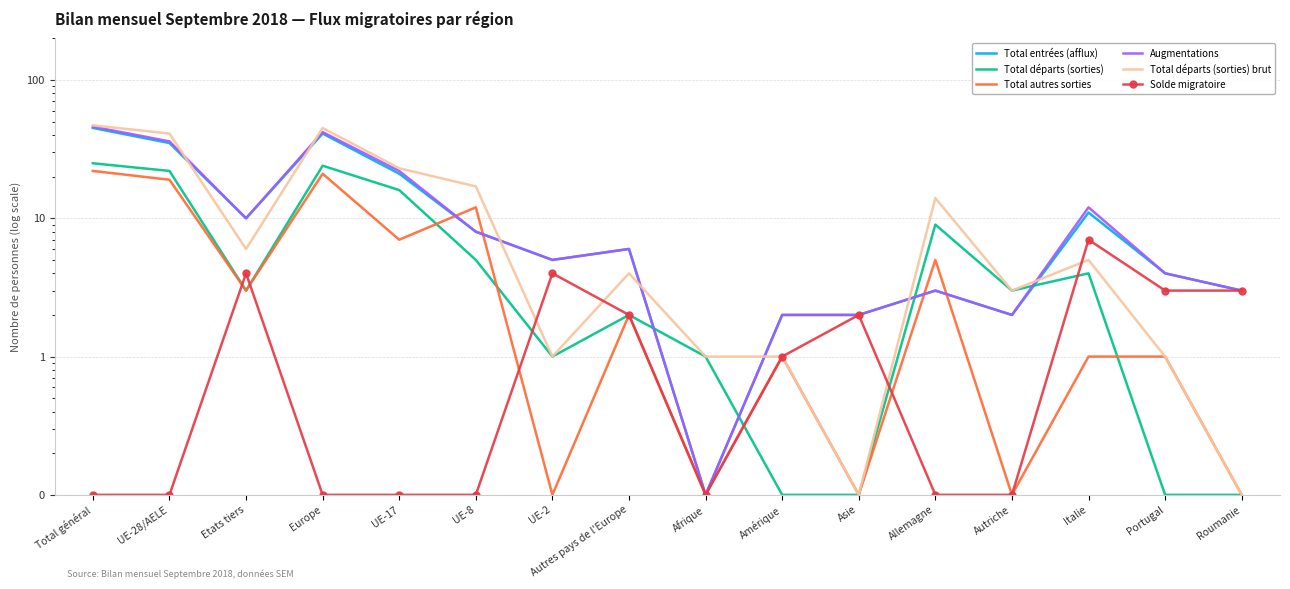

How many intersections are there between Total entrées (afflux) and Total départs (sorties) brut?

7